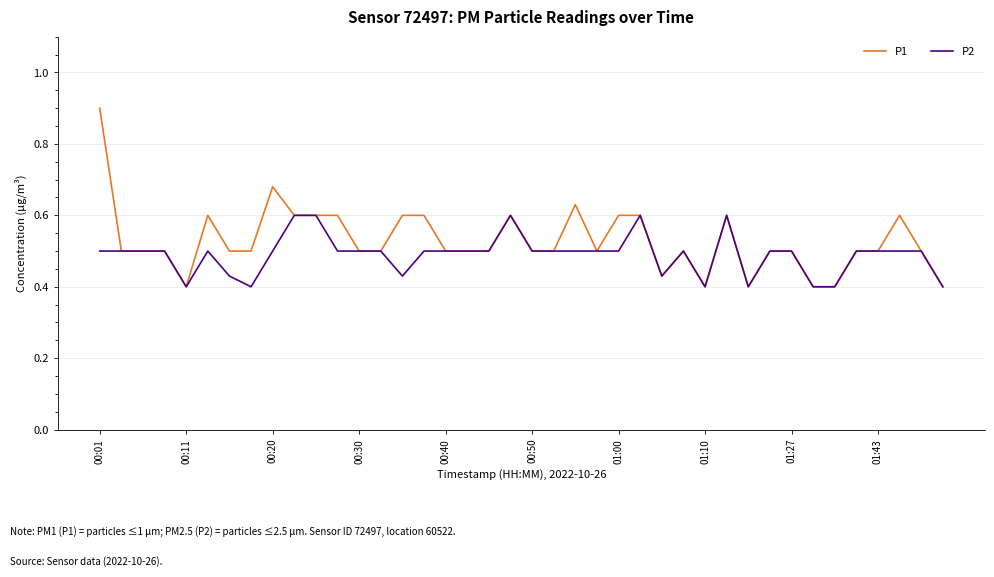

Which series has the largest range (max minus min)?

P1